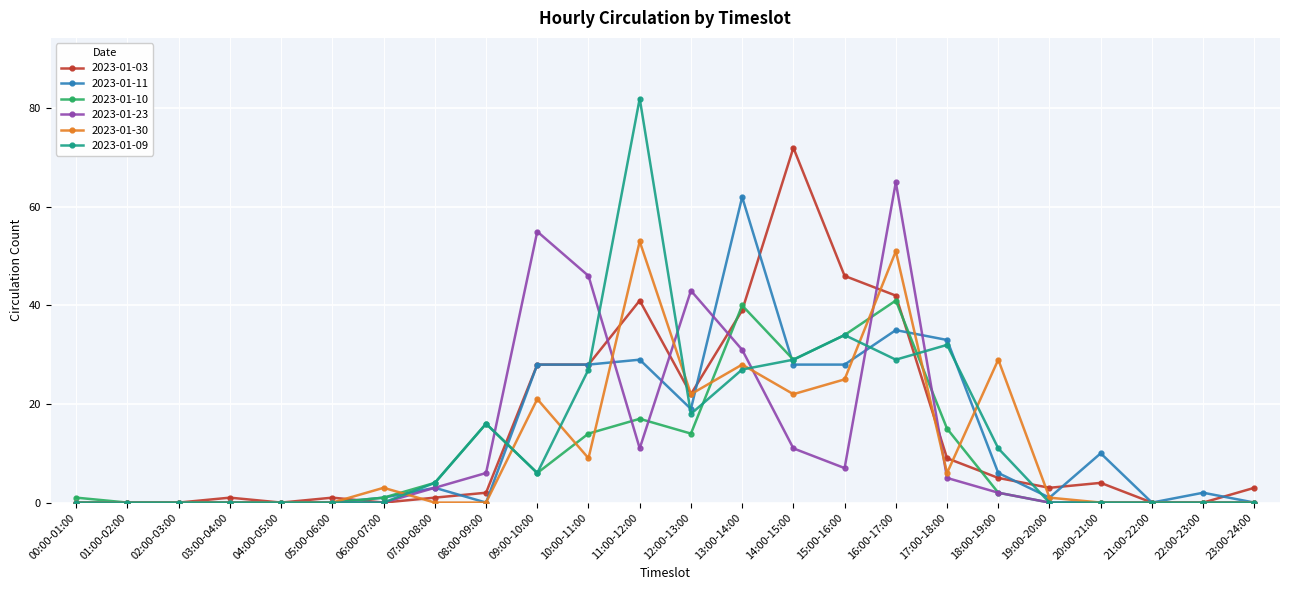

Is the value of 2023-01-23 at 12:00-13:00 greater than the value of 2023-01-03 at 18:00-19:00?

Yes